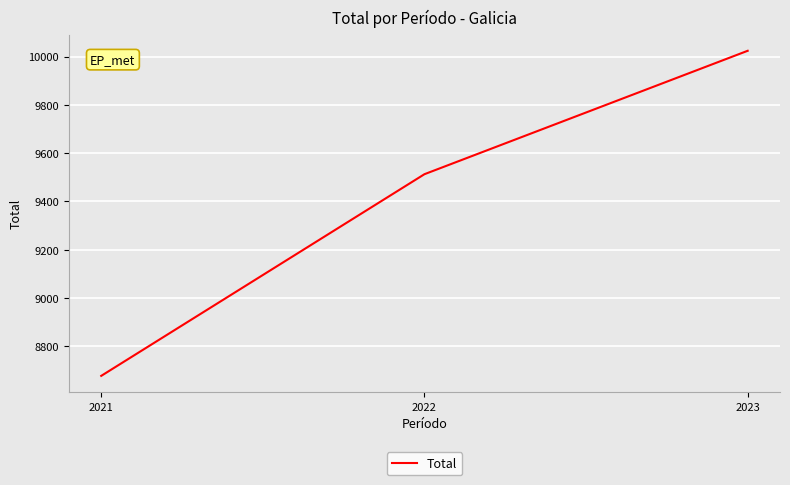

How many values are between 8678 and 10024?

3